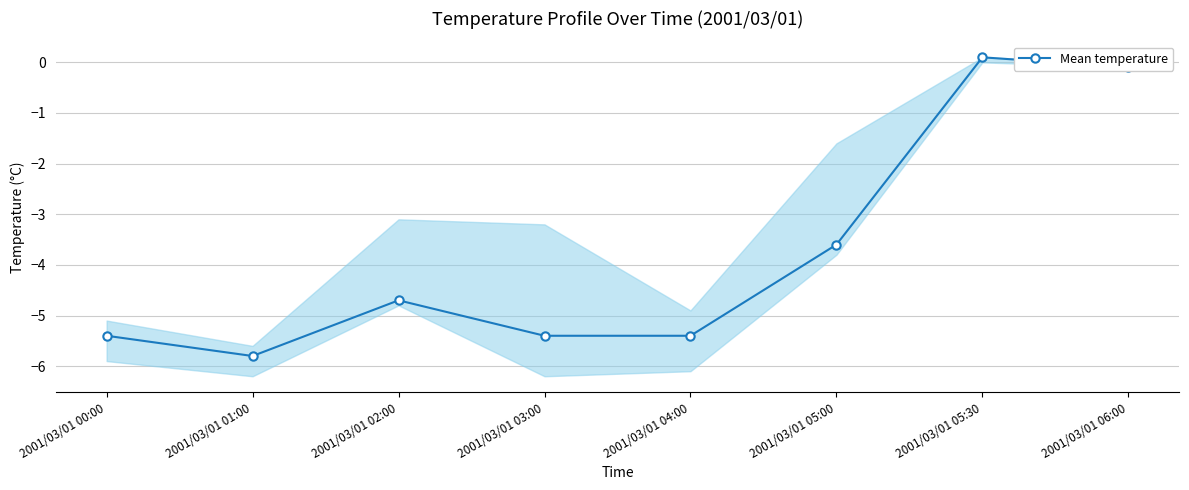

How many lines are shown in the chart?

1